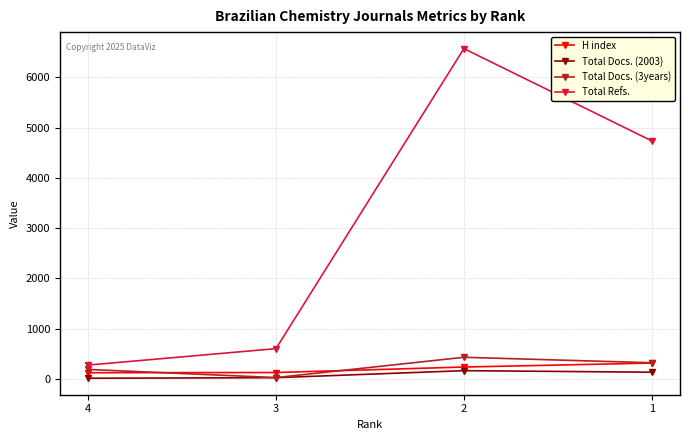

The value of H index at 1 is 316. True or false?

True